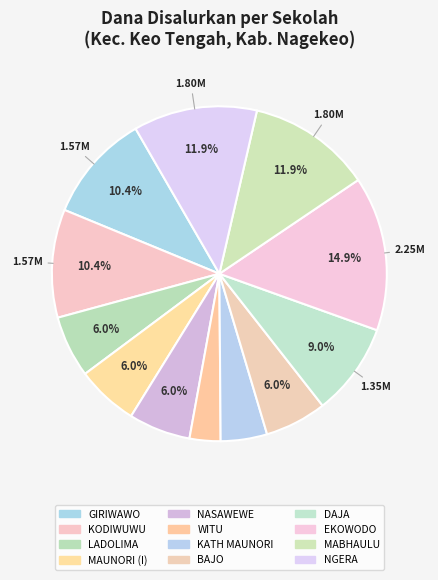

Is there a majority slice in this chart?

No